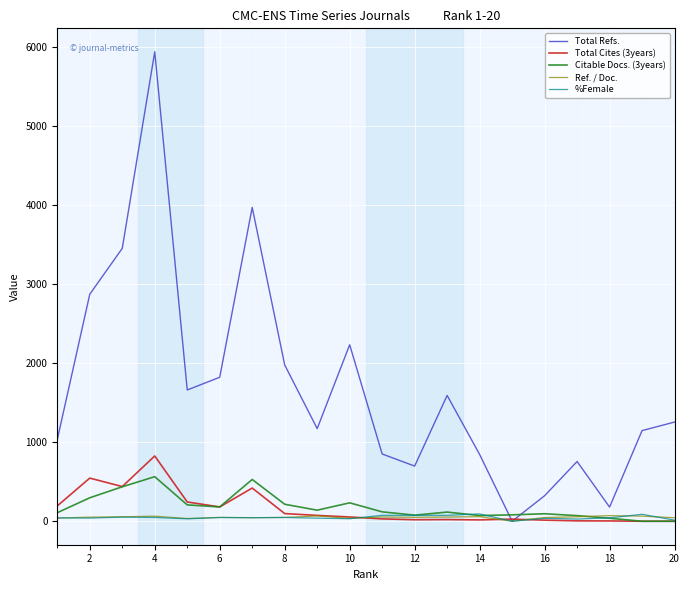

Which series has the widest spread of values?

Total Refs.